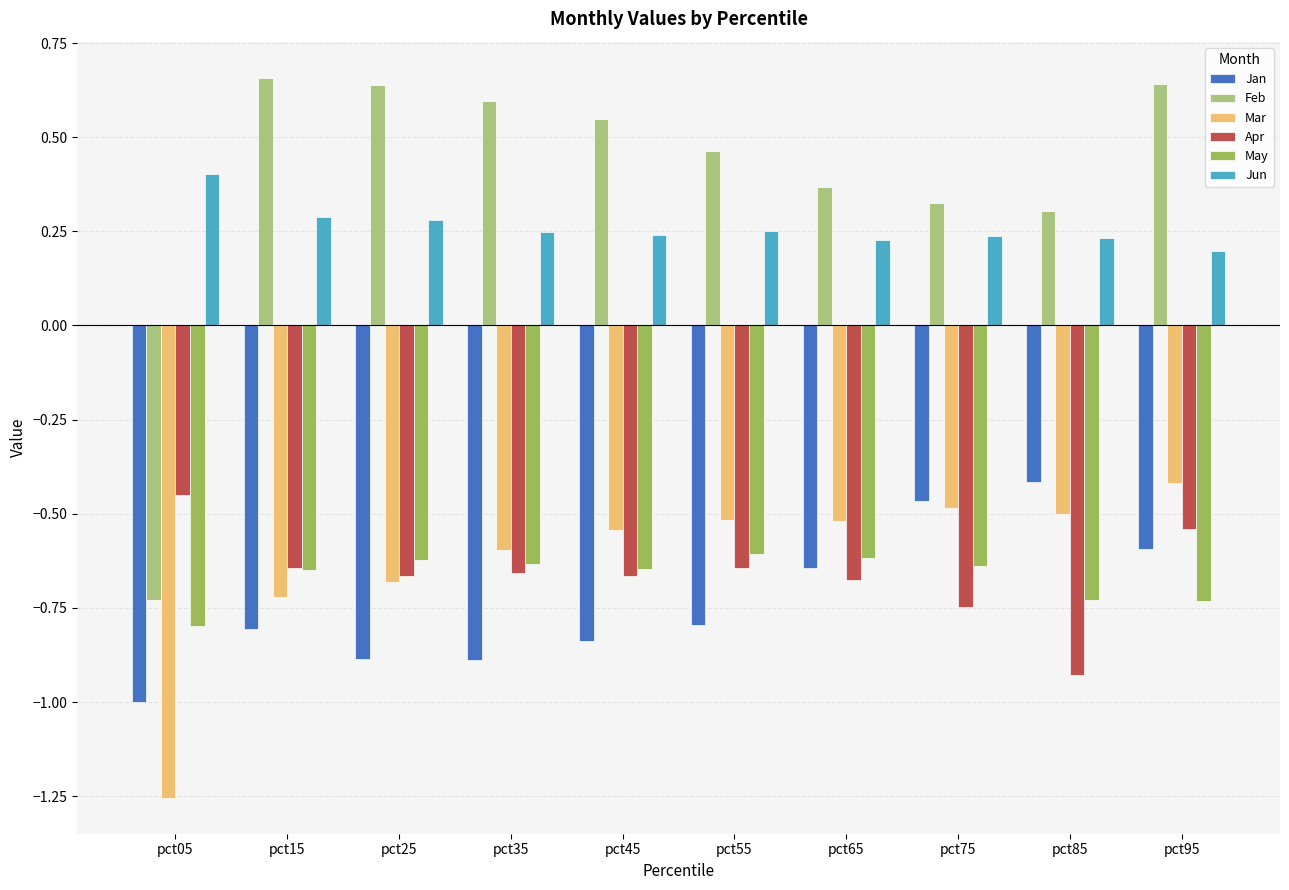

What is the difference between the highest and lowest values at pct25?

1.5